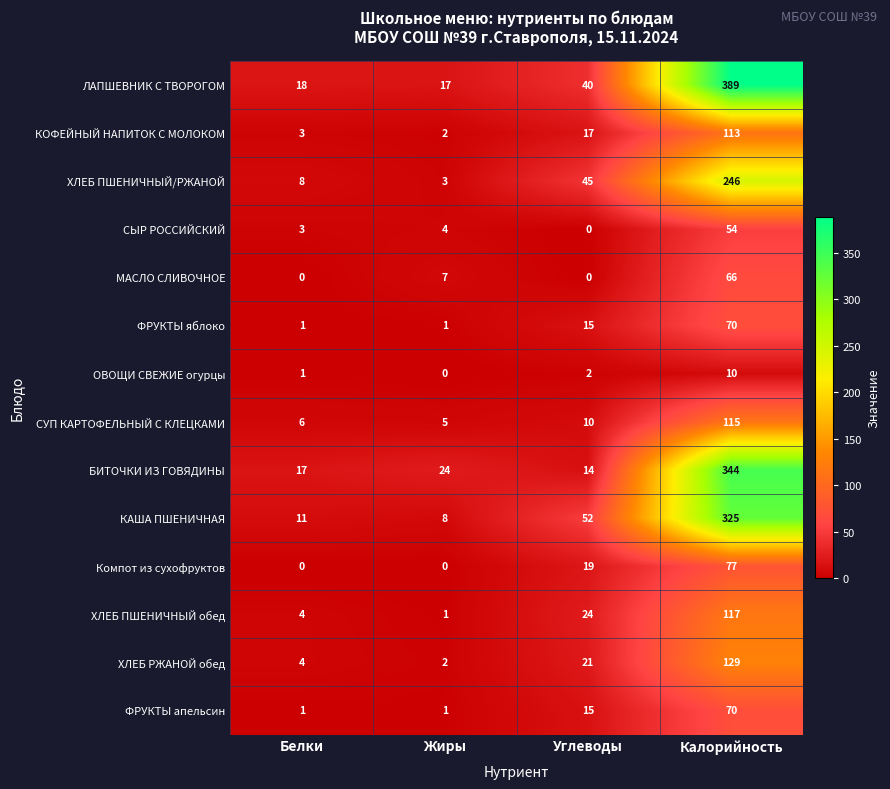

Where is ХЛЕБ ПШЕНИЧНЫЙ обед nearest to the value 59?

Углеводы